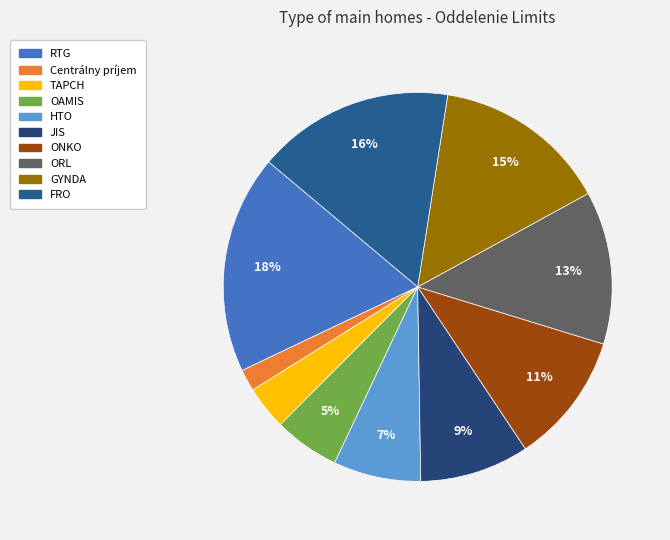

Count the number of slices in the pie.

10